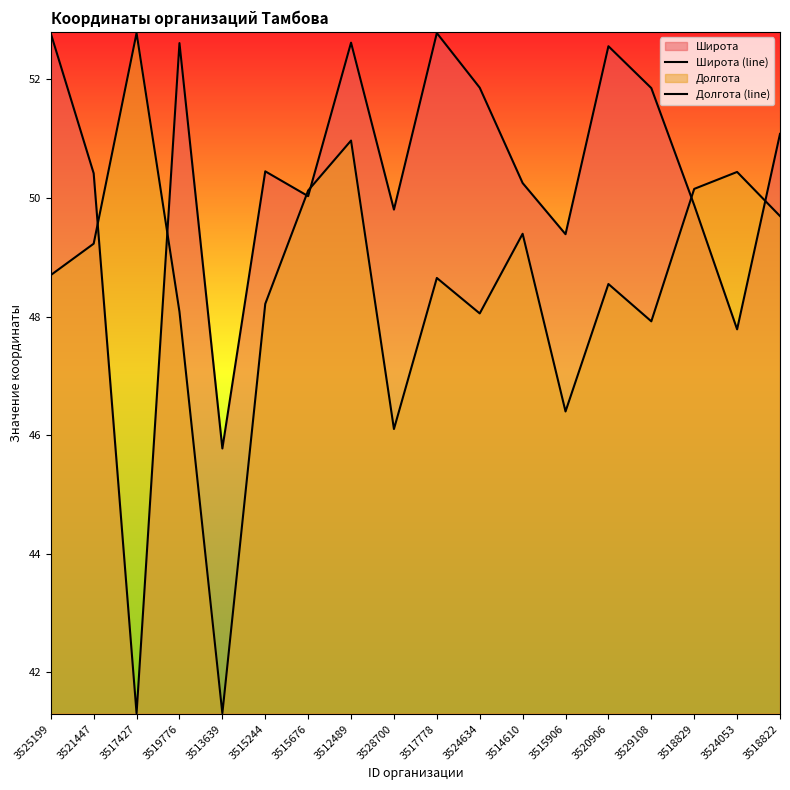

Is it true that Широта (line) equals 80.9 at 3515244?

False